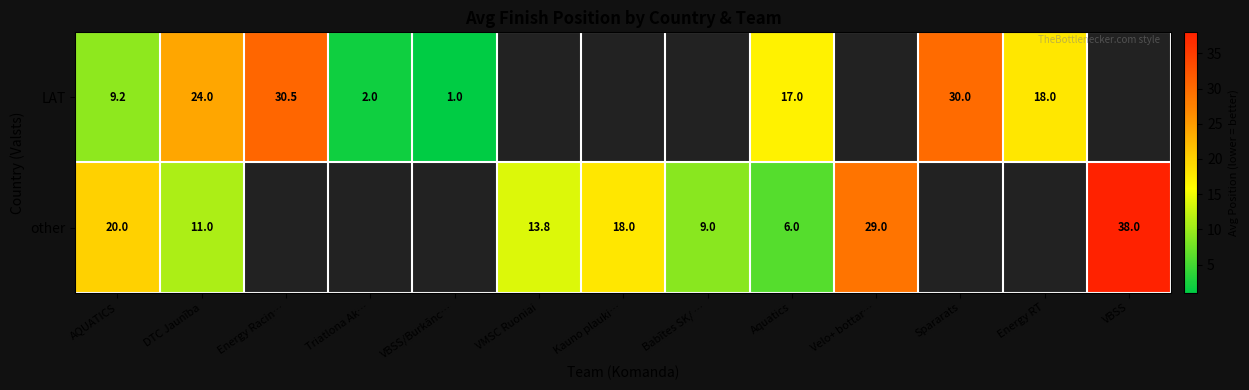

What is the maximum value shown in the chart?

38.0